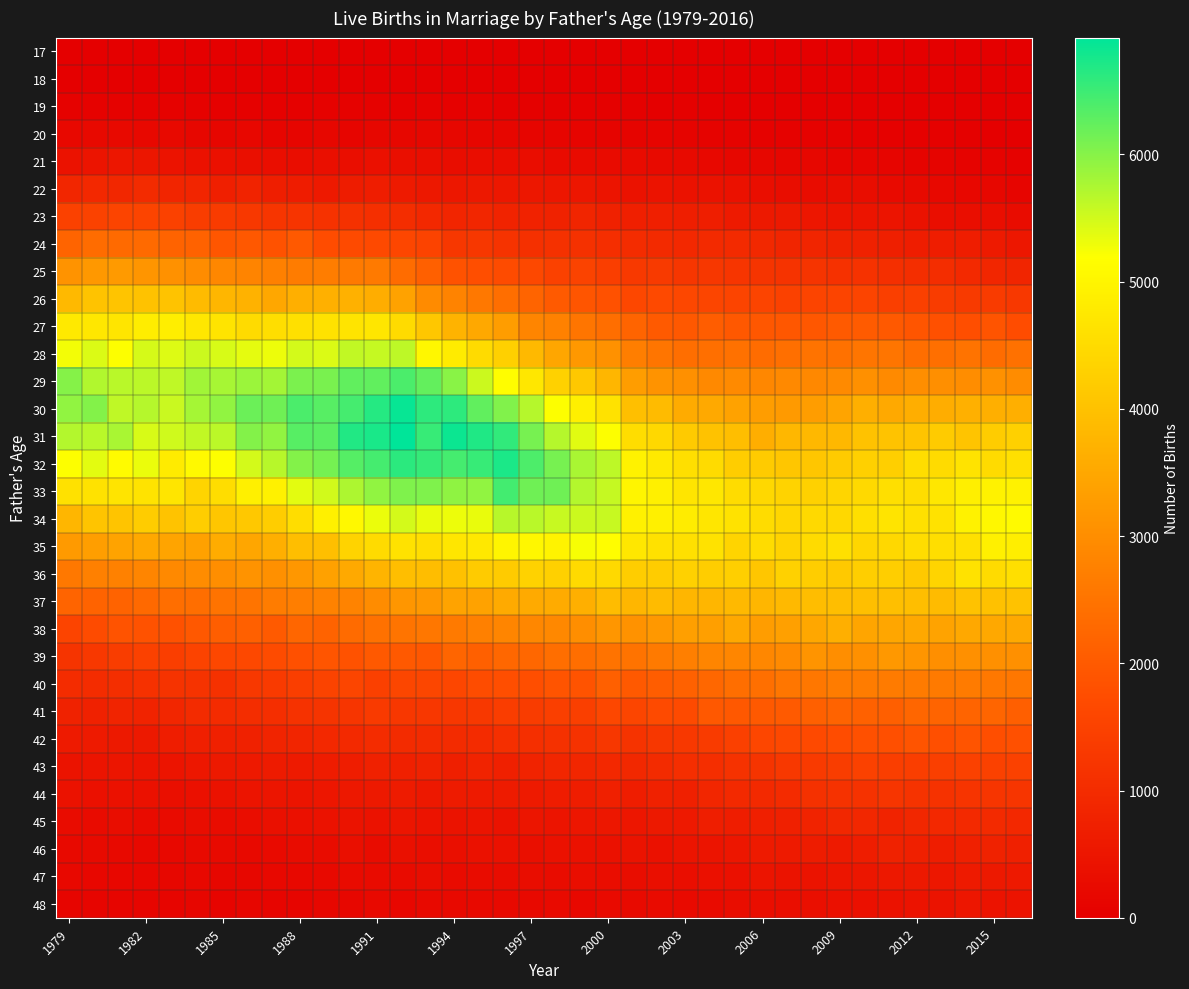

Reading left to right, extract all data points from this chart.

17: 1	3	6	4	4	2	4	2	3	4	3	4	4	5	3	0	3	2	1	0	1	1	0	2	3	0	1	0	0	0	0	0	0	0	0	0	0	0
18: 16	20	25	24	15	13	7	18	10	12	14	18	19	12	15	12	9	9	10	6	6	5	3	6	8	5	3	3	3	0	4	2	3	2	0	1	5	0
19: 67	76	65	79	77	65	53	43	43	50	69	61	68	52	58	53	66	36	37	32	46	36	29	27	34	25	27	22	22	13	9	16	18	13	9	9	1	8
20: 207	223	225	214	221	175	153	180	131	145	172	143	163	167	168	165	159	153	131	137	121	107	102	112	99	88	86	71	55	69	62	52	43	46	43	28	22	24
21: 432	461	522	508	449	411	391	359	333	323	357	346	379	358	339	299	312	324	323	262	279	266	274	232	238	190	175	164	160	163	144	139	129	106	98	83	82	71
22: 882	921	904	976	855	861	725	800	702	657	594	642	677	612	560	530	561	552	528	525	518	483	431	456	429	423	399	339	303	290	302	299	254	232	210	181	170	147
23: 1474	1506	1562	1564	1498	1385	1364	1280	1225	1200	1150	1111	1079	1040	927	855	889	801	788	783	844	759	727	717	701	693	599	577	574	523	486	460	476	423	345	336	326	293
24: 2189	2347	2317	2321	2173	2159	1929	1969	1861	1983	1740	1694	1665	1596	1529	1253	1253	1163	1099	1117	1121	1067	1004	970	930	960	963	909	850	842	781	765	709	684	674	678	597	545
25: 3119	3197	3246	3139	3061	2979	2866	2822	2730	2666	2686	2608	2620	2353	2124	1860	1763	1705	1645	1482	1514	1424	1309	1324	1241	1255	1225	1186	1174	1181	1131	1154	1077	1050	1036	949	867	847
26: 3840	4039	4054	4011	4028	3885	3771	3706	3494	3660	3672	3697	3620	3393	2947	2792	2585	2400	2189	2009	1911	1826	1621	1673	1615	1572	1565	1561	1498	1541	1556	1563	1441	1457	1372	1317	1357	1276
27: 4774	4719	4694	4843	4864	4738	4663	4503	4561	4601	4626	4686	4715	4488	4121	3718	3517	3297	2844	2766	2536	2381	2195	2011	1963	2066	1962	1957	1940	1943	2003	2019	1993	1908	1815	1774	1882	1738
28: 5264	5423	5197	5469	5408	5538	5447	5354	5304	5484	5427	5595	5570	5626	5043	4821	4493	4273	3846	3478	3215	3077	2706	2536	2405	2418	2449	2338	2413	2487	2442	2532	2527	2399	2406	2493	2349	2453
29: 6006	5709	5655	5646	5620	5819	5773	5852	5810	6080	6084	6247	6245	6404	6232	5974	5538	5150	4724	4306	4122	3773	3309	3116	3046	2916	2940	2875	2918	2904	2923	3041	2923	3001	3017	2995	3072	2986
30: 5924	6023	5609	5680	5551	5792	5925	6183	6150	6402	6310	6435	6650	6859	6594	6601	6244	6036	5685	5200	4891	4624	3955	3871	3577	3538	3392	3291	3251	3290	3422	3637	3530	3624	3611	3672	3649	3655
31: 5698	5657	5761	5450	5511	5607	5636	6019	5929	6320	6287	6675	6737	6918	6536	6829	6699	6575	6094	5687	5390	5201	4539	4445	4167	4009	3932	3625	3801	3837	3831	4020	4030	4061	4183	4057	4205	4291
32: 5196	5370	5115	5312	4806	5069	5195	5478	5672	6023	6114	6329	6435	6612	6540	6439	6531	6722	6382	6097	5758	5633	4942	4757	4570	4512	4231	4202	4086	4098	4181	4288	4267	4547	4510	4658	4504	4584
33: 4613	4633	4662	4659	4698	4368	4548	4906	4924	5367	5495	5741	5926	6051	6049	5938	5922	6454	6158	6158	5700	5578	5010	4915	4689	4737	4520	4436	4343	4307	4384	4448	4577	4538	4730	4890	4956	4936
34: 3774	4043	4059	4212	4027	4217	4100	4130	4242	4553	4896	5058	5316	5475	5337	5309	5333	5664	5649	5562	5532	5557	4922	4913	4826	4711	4637	4525	4400	4466	4432	4572	4685	4602	4646	4956	5043	5101
35: 3237	3322	3409	3517	3430	3387	3586	3478	3635	3932	3956	4347	4501	4645	4564	4706	4752	5007	5045	4967	5232	5160	4740	4611	4597	4646	4376	4513	4344	4494	4592	4400	4439	4531	4564	4583	4897	4865
36: 2583	2735	2760	2844	2917	2970	3004	3110	3051	3186	3375	3533	3733	3939	3928	3991	4185	4193	4317	4291	4475	4460	4230	4208	4297	4228	4265	4087	4297	4216	4141	4256	4248	4154	4358	4628	4499	4571
37: 2189	2165	2163	2287	2385	2401	2486	2506	2657	2693	2772	2799	2974	3167	3190	3410	3400	3542	3562	3573	3660	3899	3793	3878	3777	3787	3838	3774	3842	3910	3941	3947	3970	3933	3877	4019	3987	4016
38: 1556	1708	1865	1844	1833	1966	2072	2108	2008	2237	2168	2336	2448	2506	2567	2630	2734	2846	2874	2887	3011	3157	3092	3204	3340	3338	3503	3288	3361	3493	3646	3448	3465	3508	3405	3523	3502	3532
39: 1177	1289	1384	1488	1430	1532	1608	1647	1715	1814	1895	1851	1980	1974	1957	2203	2133	2262	2266	2395	2383	2488	2473	2619	2717	2845	2862	2868	2940	3130	3001	3052	3192	3137	3026	3052	3044	3042
40: 1011	1006	1050	1134	1168	1167	1134	1279	1327	1431	1523	1574	1472	1587	1582	1600	1721	1772	1760	1884	1870	2130	1993	2057	2143	2264	2393	2412	2542	2566	2672	2665	2644	2638	2619	2637	2591	2571
41: 772	757	834	819	871	980	989	1032	1061	1147	1181	1226	1325	1270	1259	1264	1274	1397	1371	1440	1442	1611	1570	1691	1687	1961	1971	1999	2008	2111	2162	2145	2099	2240	2190	2191	2227	2100
42: 612	606	579	572	667	724	736	770	828	854	922	957	1004	981	980	986	998	1069	1072	1117	1157	1250	1171	1255	1276	1347	1471	1596	1643	1673	1731	1811	1791	1882	1784	1879	1772	1807
43: 445	483	493	469	475	534	579	591	628	608	649	689	762	743	771	706	814	754	809	869	875	923	915	975	1066	1054	1157	1184	1297	1336	1384	1475	1427	1416	1442	1494	1486	1480
44: 419	382	393	395	364	390	421	483	491	474	517	561	573	627	564	634	613	626	616	651	672	731	684	759	748	877	937	948	997	1108	1139	1154	1218	1170	1157	1202	1207	1205
45: 290	277	309	275	278	298	292	312	373	381	431	445	424	493	458	444	468	430	494	465	522	537	520	580	587	695	685	726	752	814	899	895	821	895	926	948	963	928
46: 227	233	224	202	213	234	232	225	249	288	286	361	296	365	351	356	405	400	364	404	400	401	436	411	472	460	519	601	607	647	618	675	776	738	678	737	782	730
47: 194	181	181	183	171	194	169	173	191	208	218	261	282	279	301	281	285	285	309	291	325	323	301	361	350	391	383	463	434	445	489	511	559	576	552	601	570	585
48: 127	145	136	130	131	162	120	153	132	143	175	173	220	182	219	222	220	220	226	248	202	256	230	269	250	267	298	325	339	354	381	390	426	455	440	522	447	446